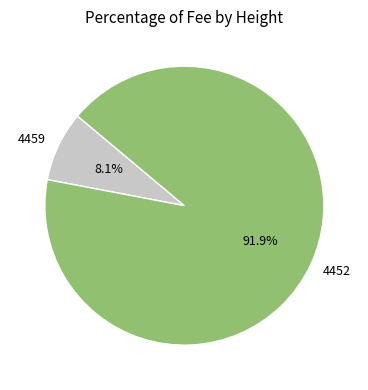

To the nearest percent, what is the average slice percentage?

50%